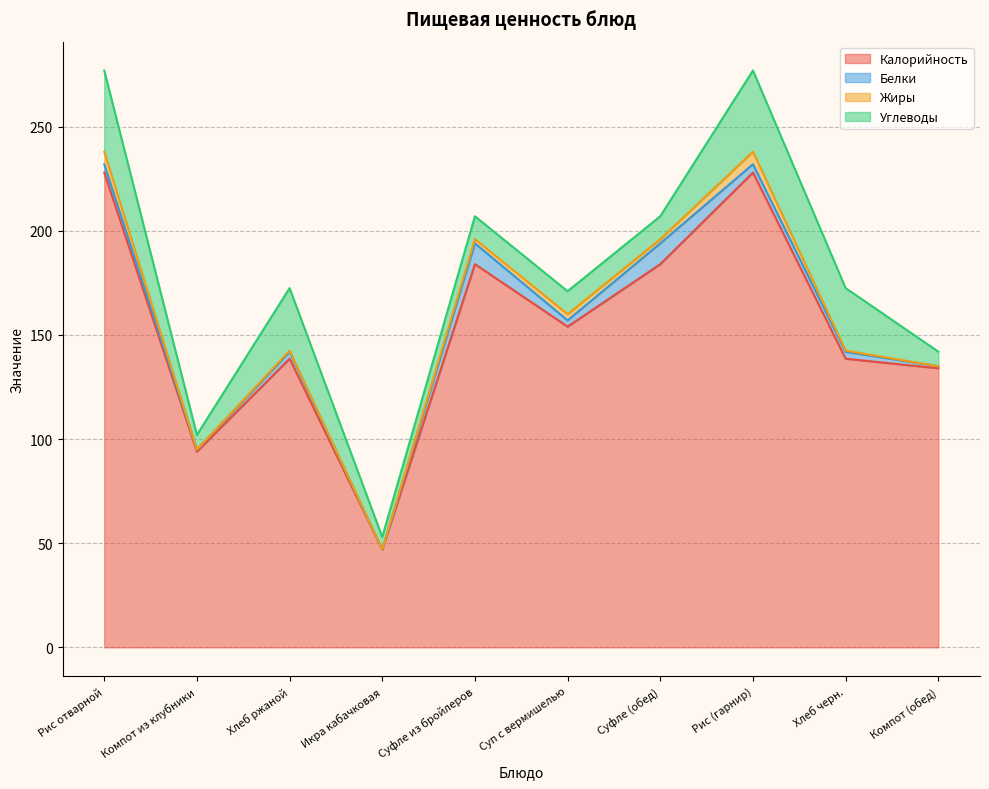

In Жиры, how many points are lower than both neighbors (excluding endpoints)?

3